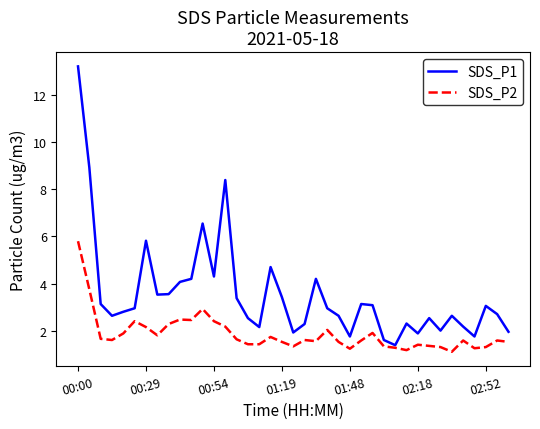

What is the average value of the SDS_P2 series?

1.9